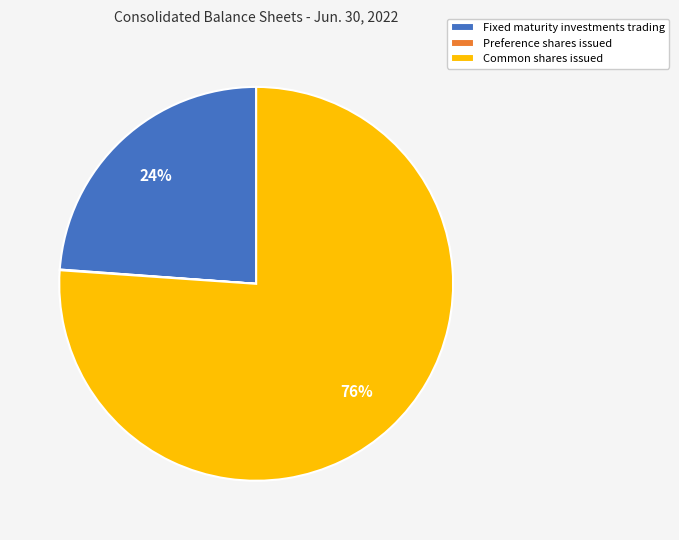

Between Common shares issued and Fixed maturity investments trading, which is larger?

Common shares issued